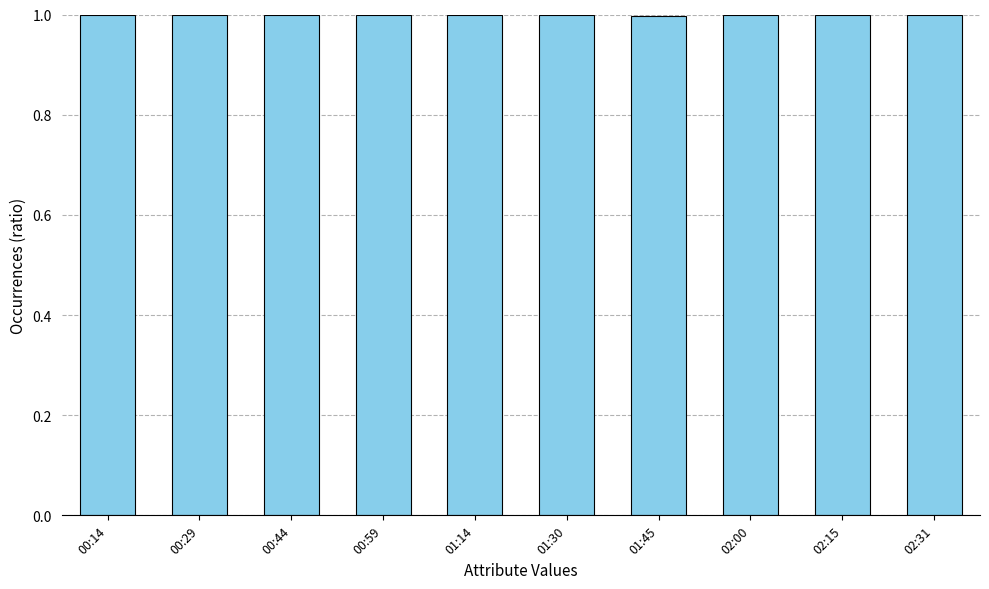

The value at 00:59 is 1.6. True or false?

False